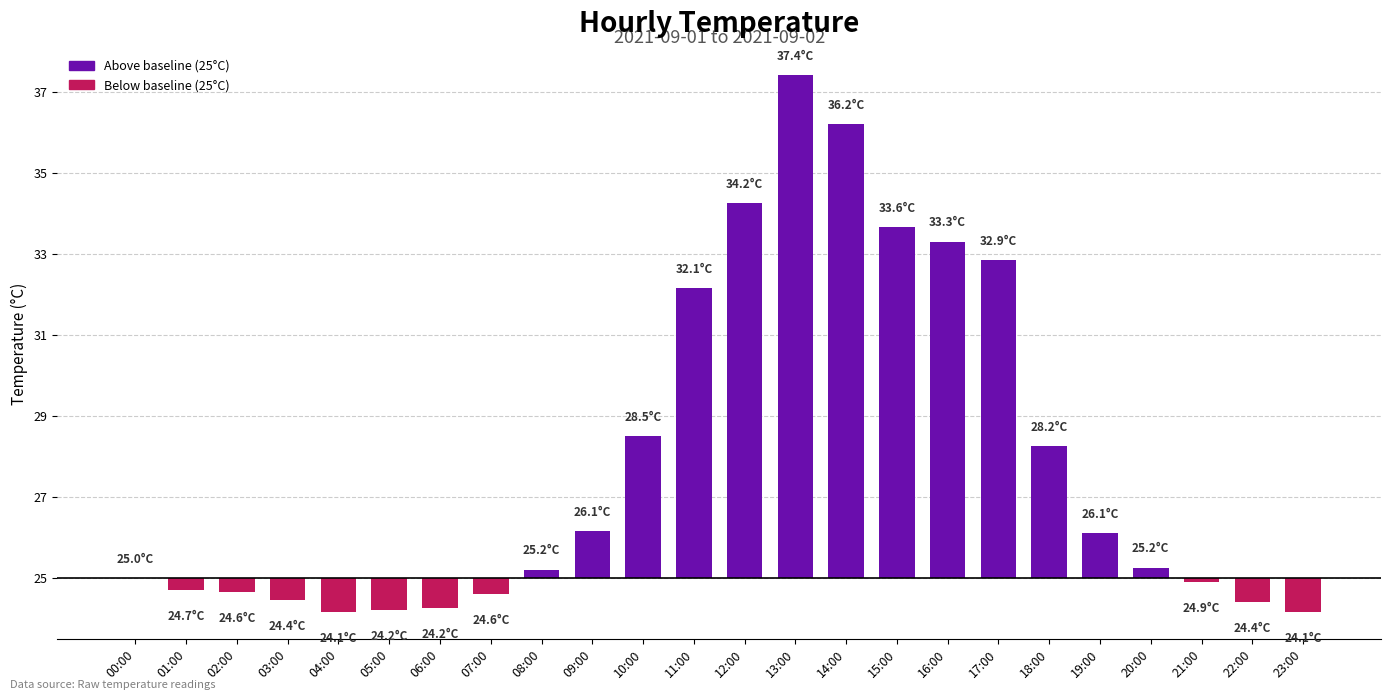

Where does the data first go above 0?

08:00